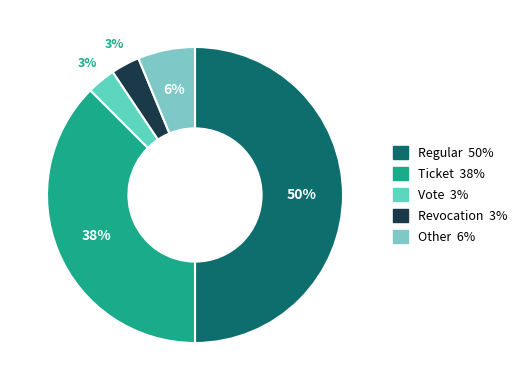

The Vote slice represents 3% of the pie. True or false?

True